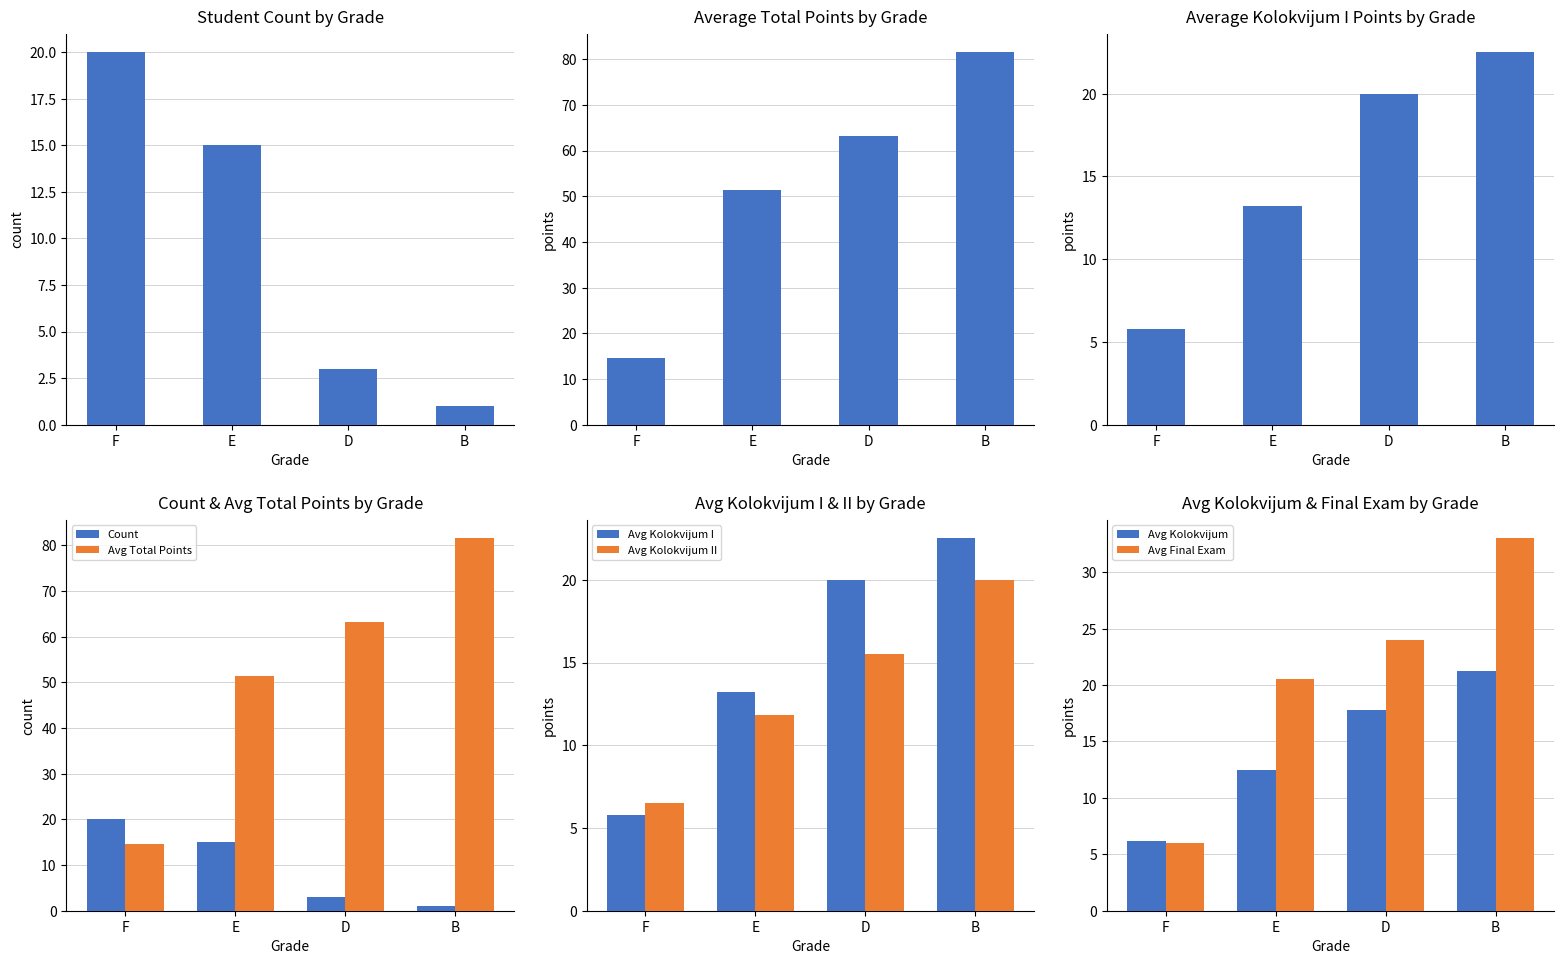

Rank the categories by Avg Kolokvijum I value from highest to lowest.

B, D, E, F